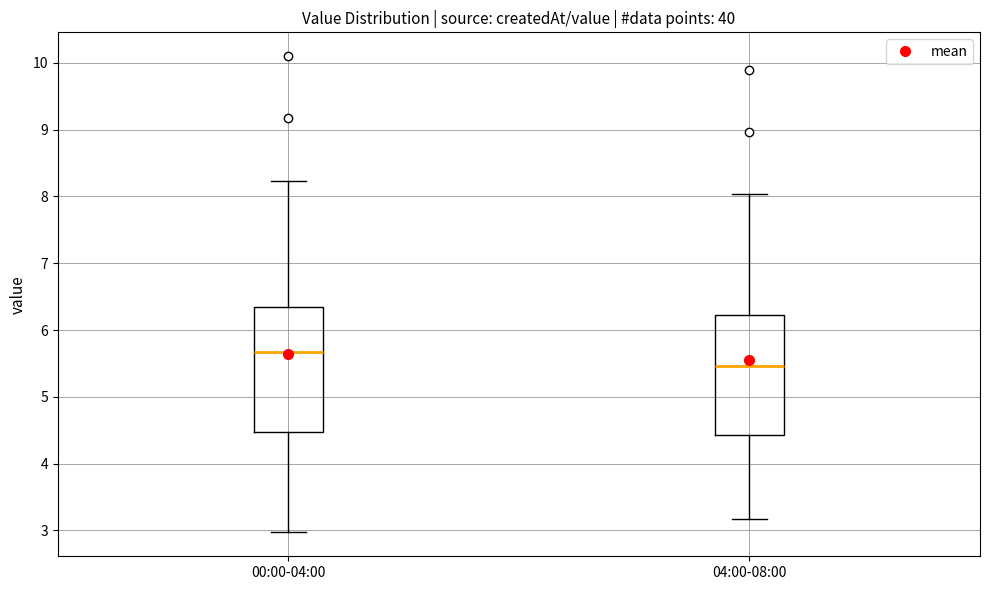

Which box has the lowest median line?

04:00-08:00